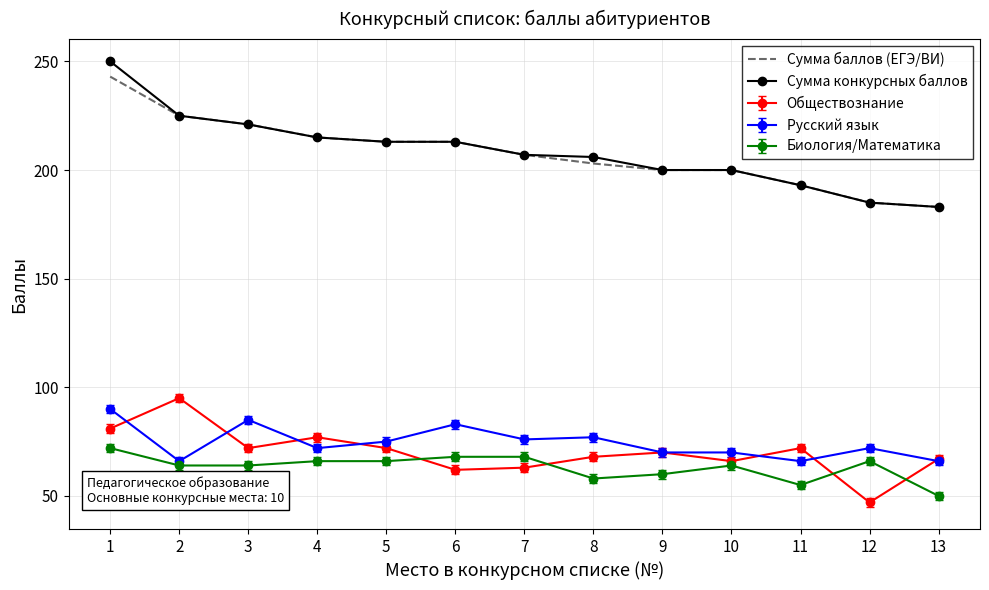

What is the approximate value of Биология/Математика at 11, to the nearest 10?

60